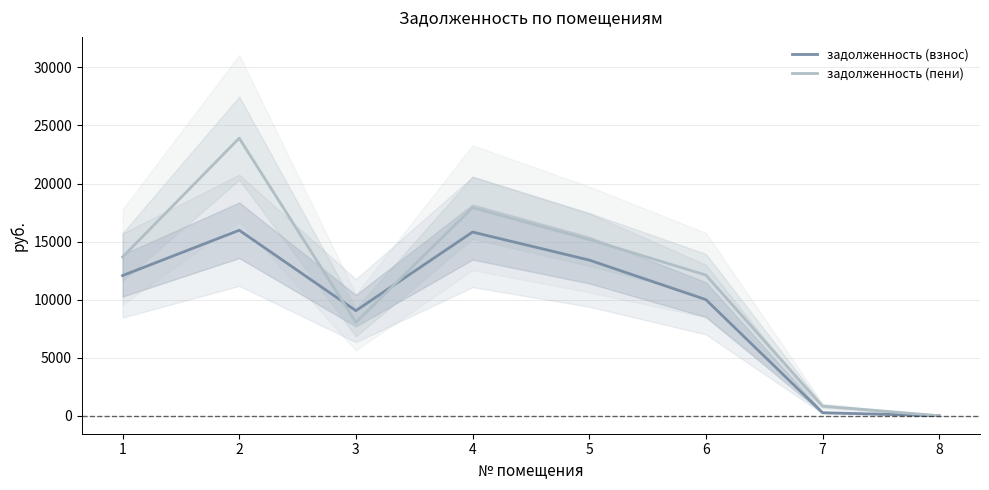

How many data points in задолженность (взнос) are above 12069?

4